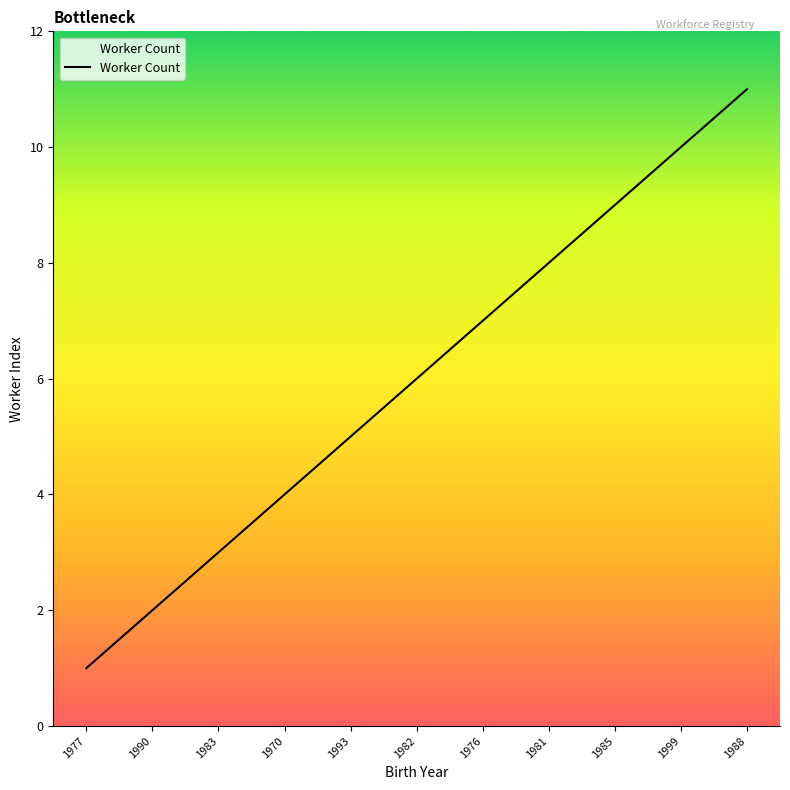

True or false: the data has more than 2 interior local peaks.

False